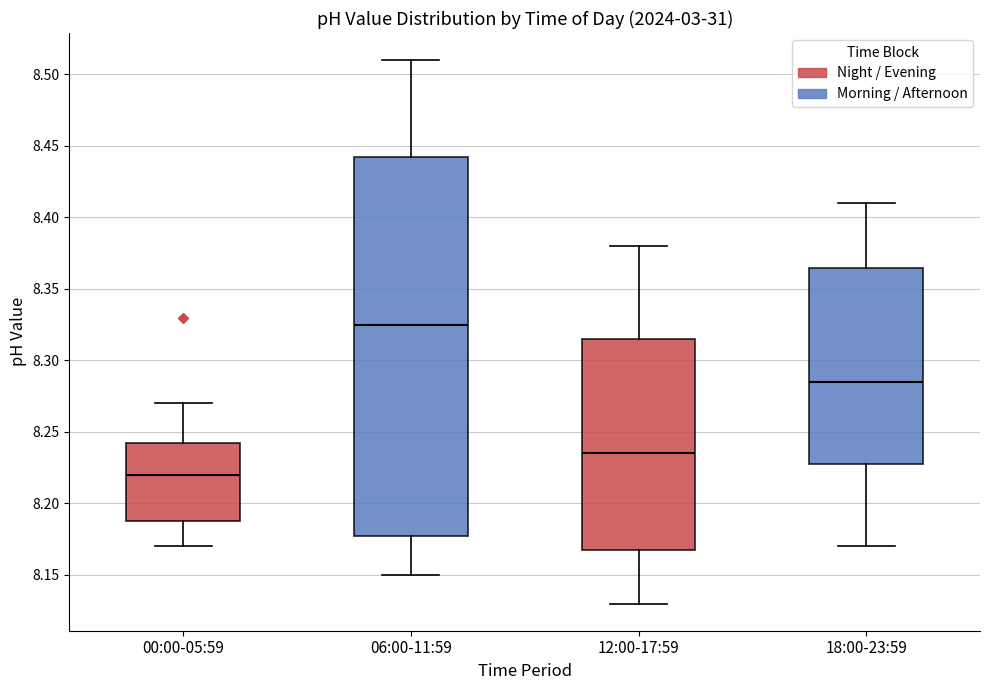

Reading left to right, read every box against the y-axis: the position of its median line, the range the box covers, and the ends of its whiskers. The values are not printed on the chart, so give them approximately, as read against the axis.

00:00-05:59: median 8.220, box 8.190 to 8.245, whiskers 8.170 to 8.270
06:00-11:59: median 8.325, box 8.180 to 8.445, whiskers 8.150 to 8.510
12:00-17:59: median 8.235, box 8.170 to 8.315, whiskers 8.130 to 8.380
18:00-23:59: median 8.285, box 8.230 to 8.365, whiskers 8.170 to 8.410